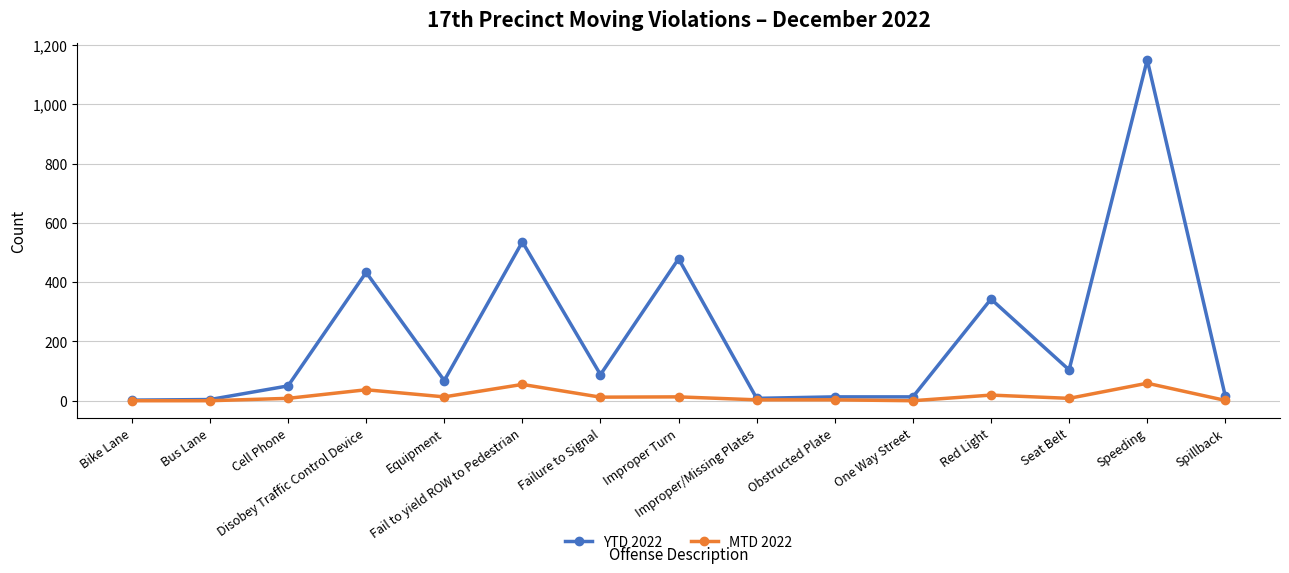

Which series has the widest spread of values?

YTD 2022